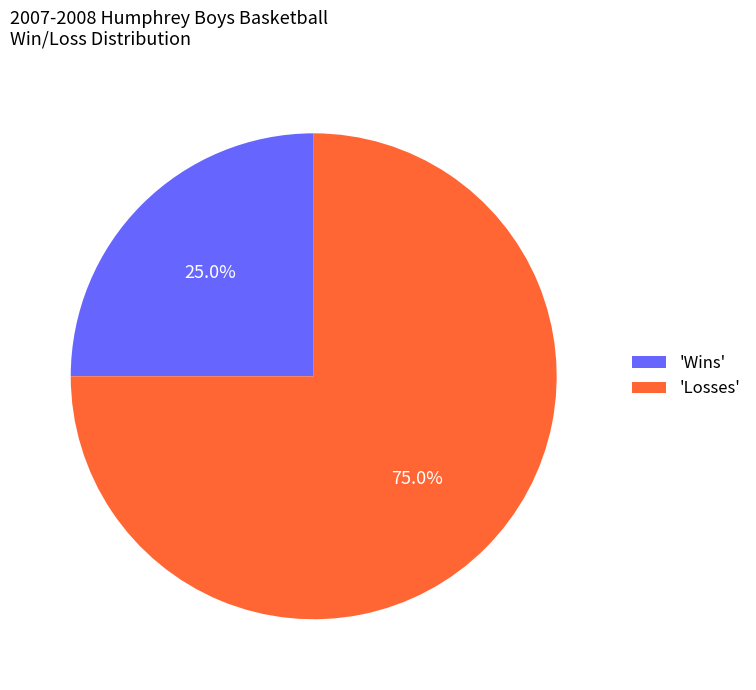

Is there a majority slice in this chart?

Yes